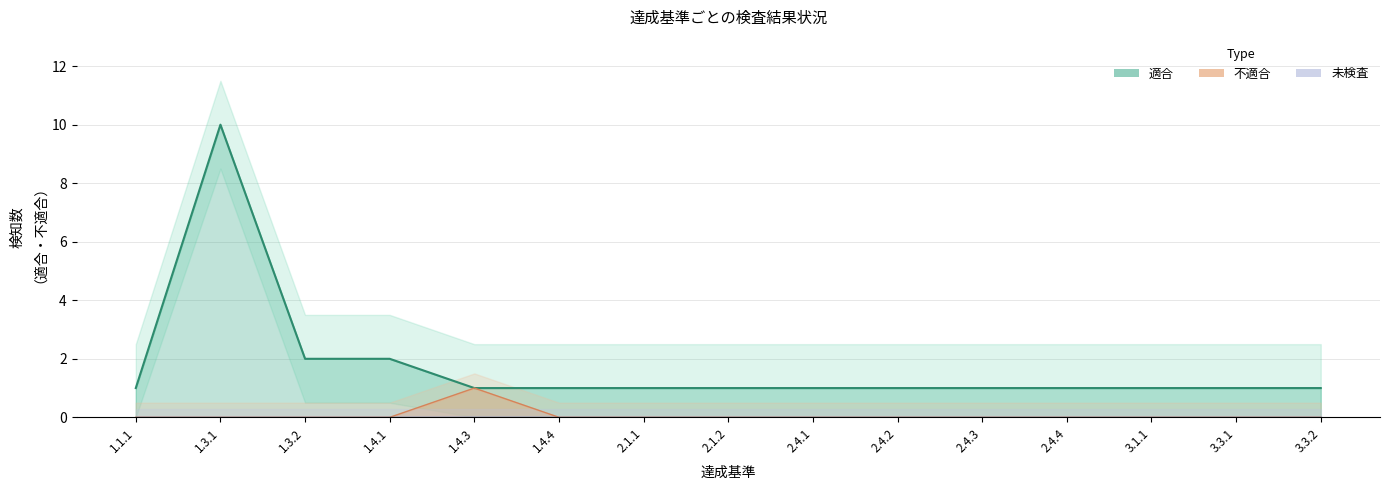

Rank the series by their maximum value, from highest to lowest.

適合, 不適合